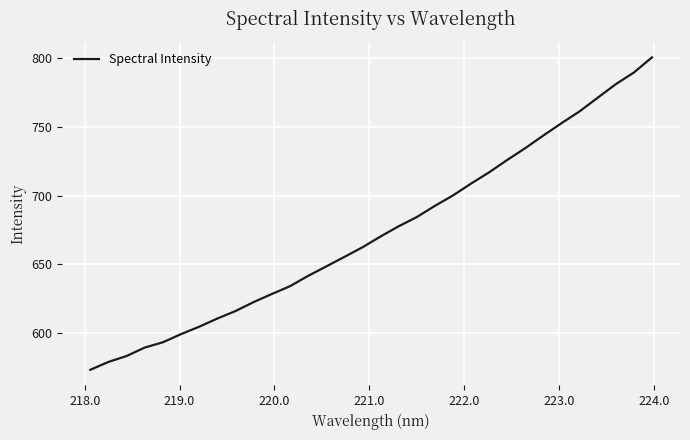

What is the maximum value shown in the chart?

800.7